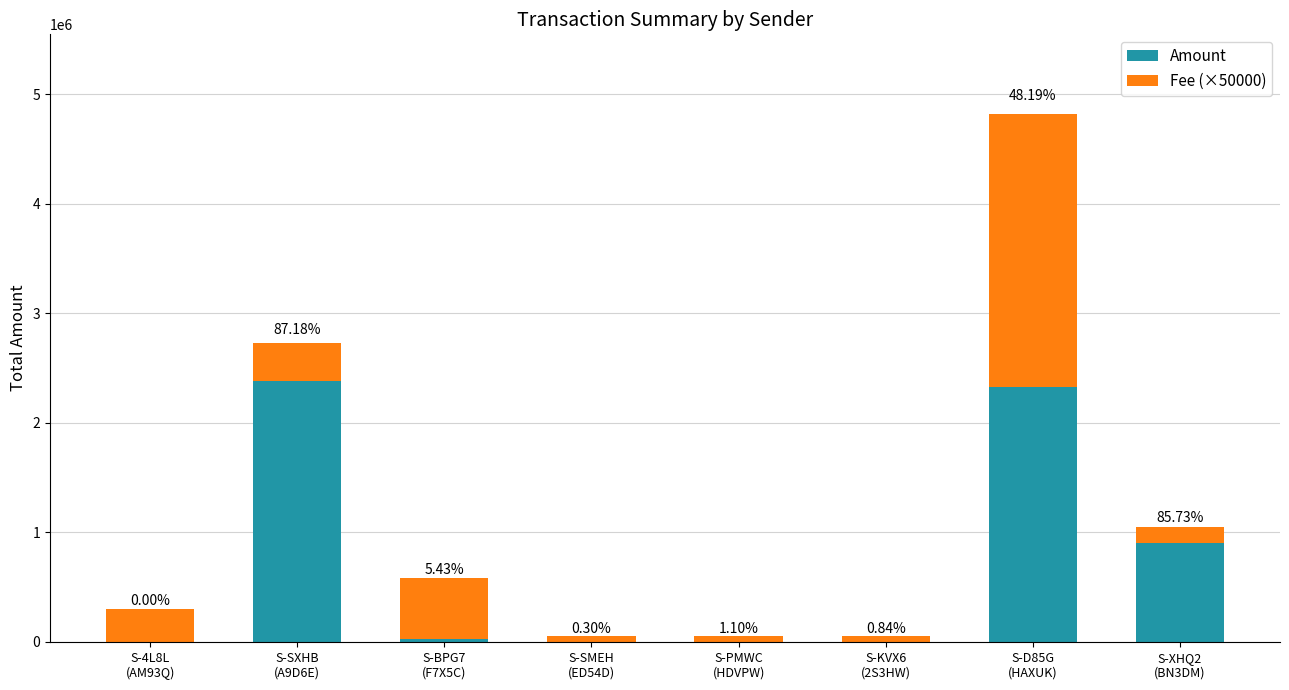

What are all the series names shown in the legend?

Amount, Fee (×50000)